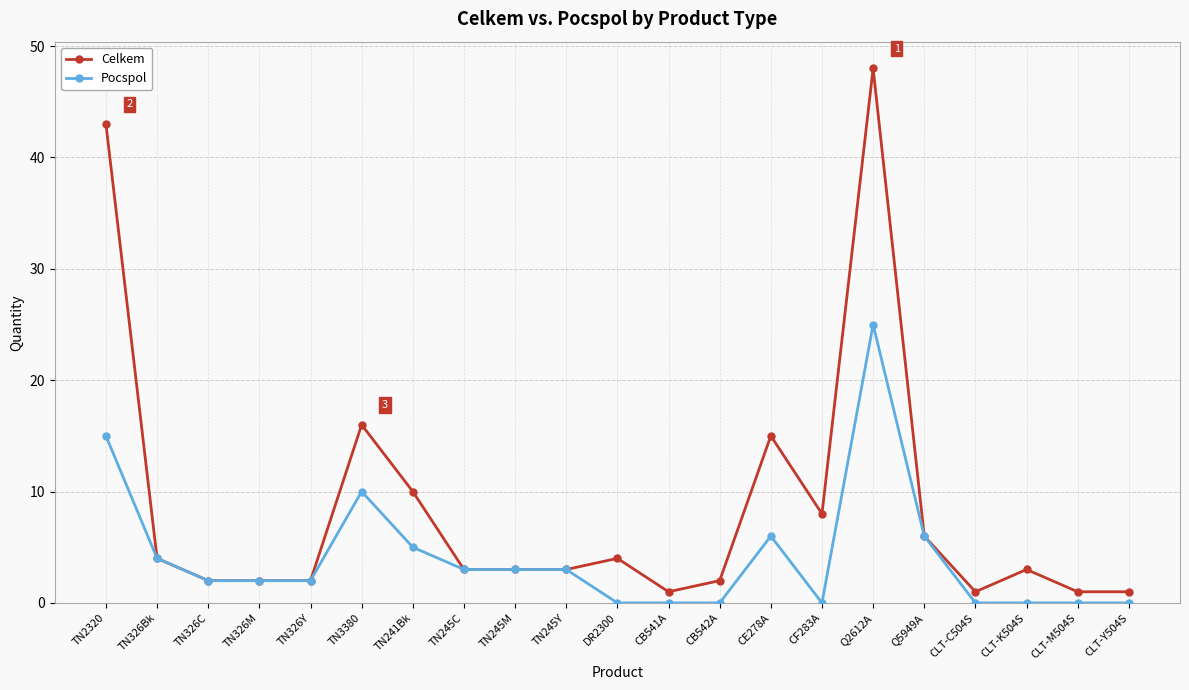

Read the Pocspol value at TN245Y, to the nearest 5.

5